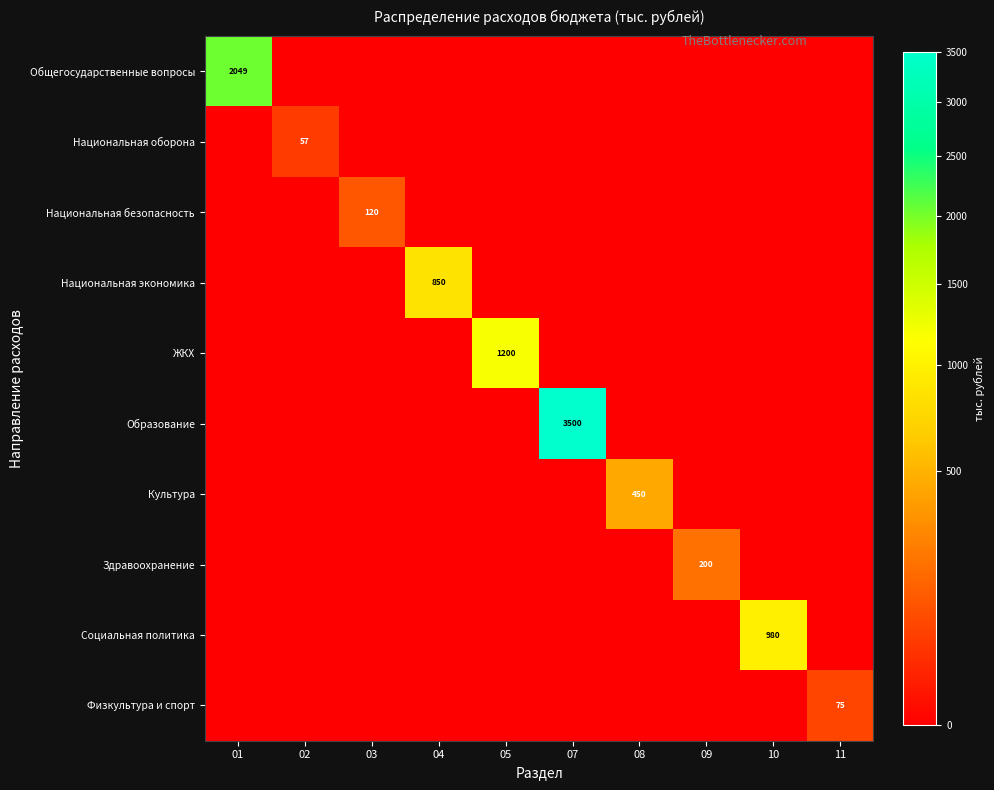

The Здравоохранение series shows 200 at 09. True or false?

True